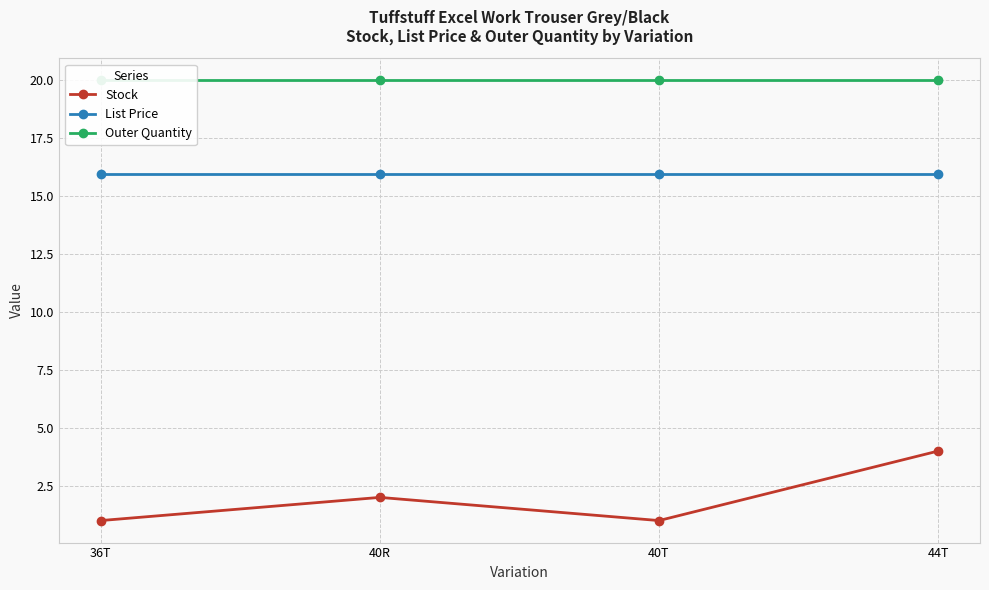

The value of List Price at 36T is 7.2. True or false?

False